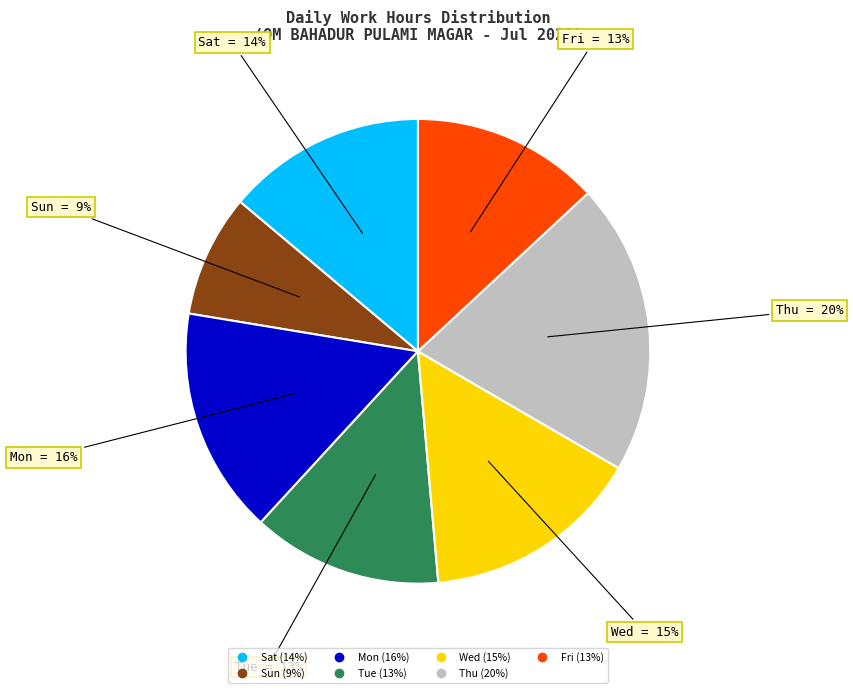

To the nearest percent, what is the average slice percentage?

14%